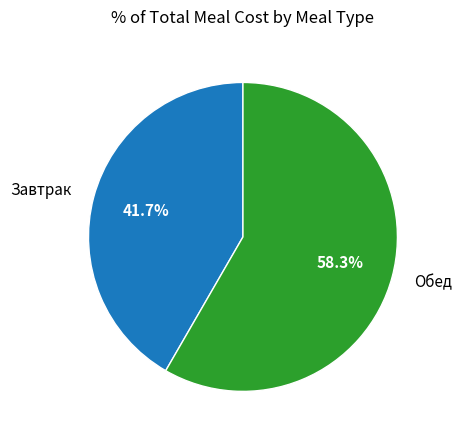

What portion of the pie excludes Завтрак?

58.3%